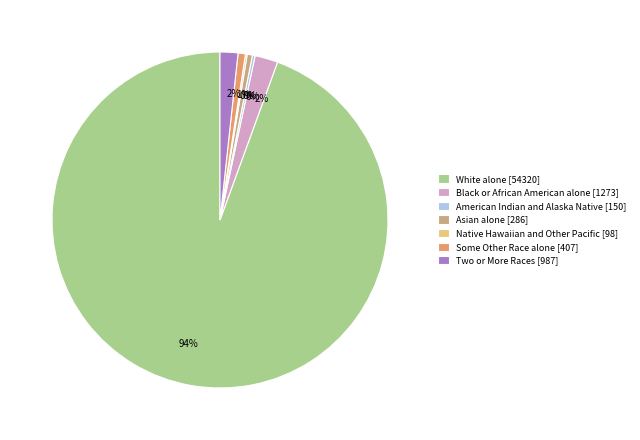

Is it true that Black or African American alone [1273] is 2% of the pie?

True